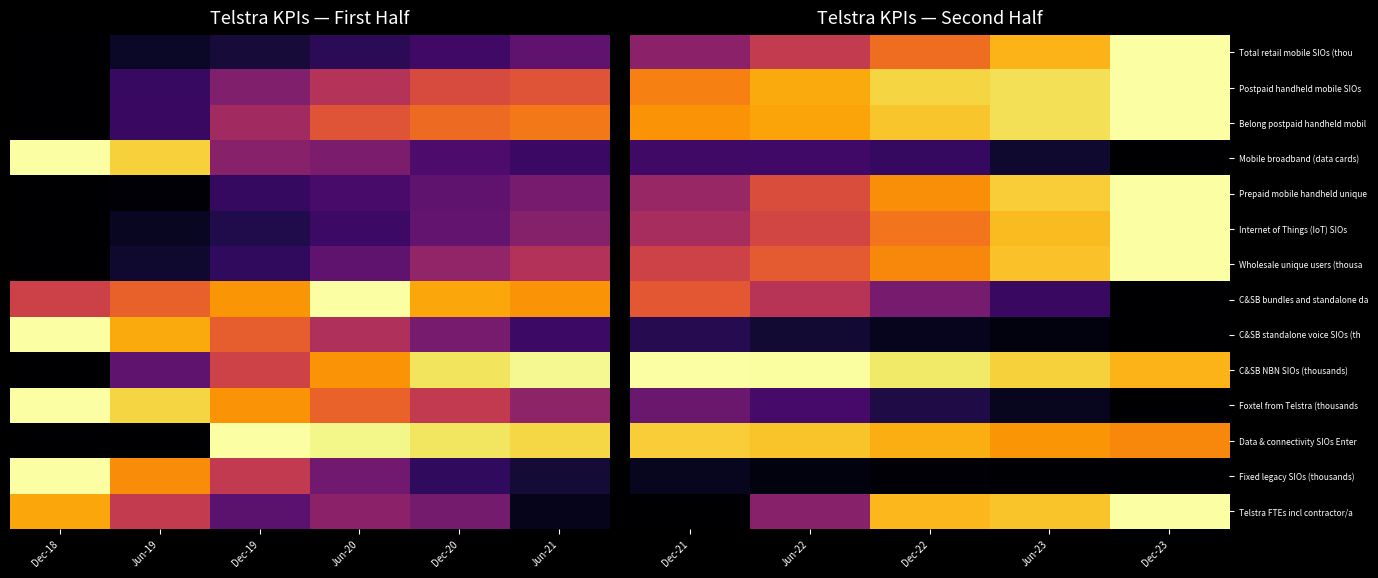

Which has a higher value, Jun-20 or Dec-18?

Jun-20